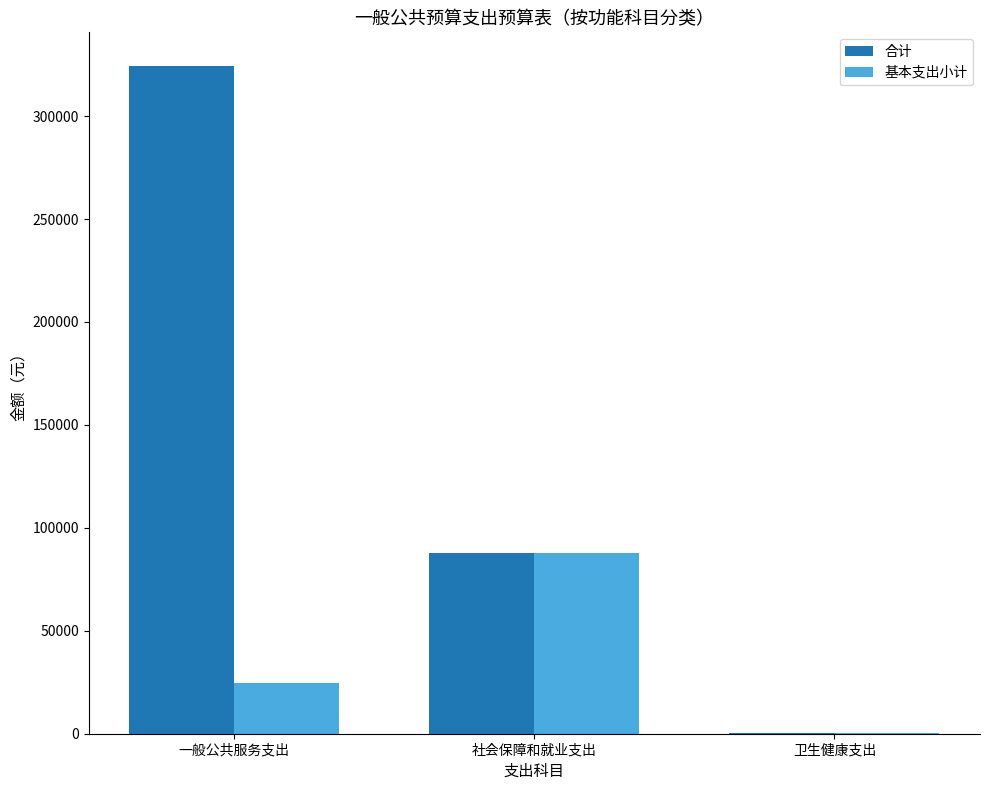

What is the highest value of the 基本支出小计 series?

87766.0